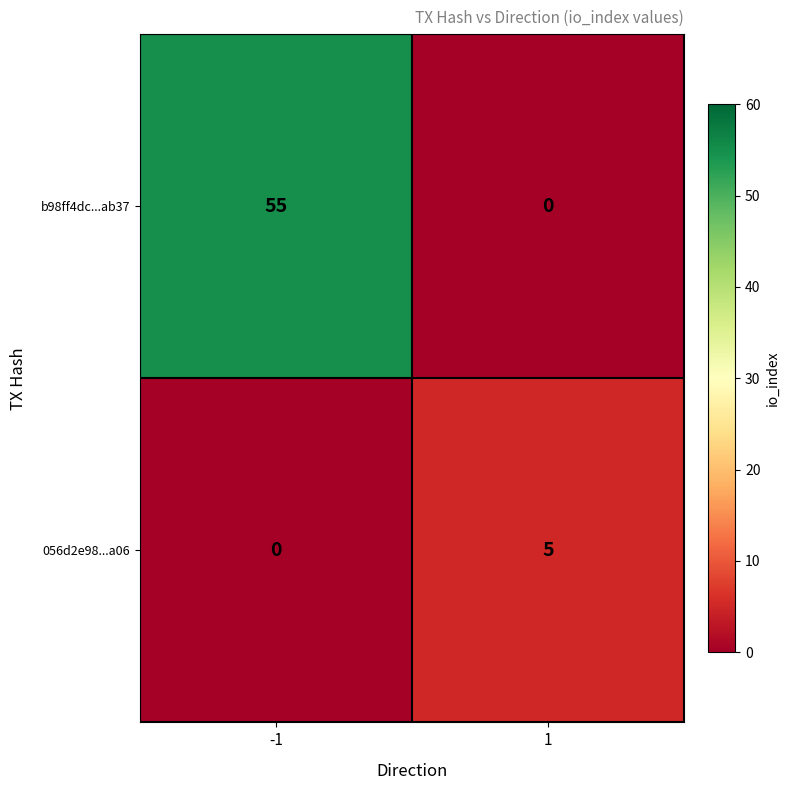

How many distinct data groups are displayed?

2